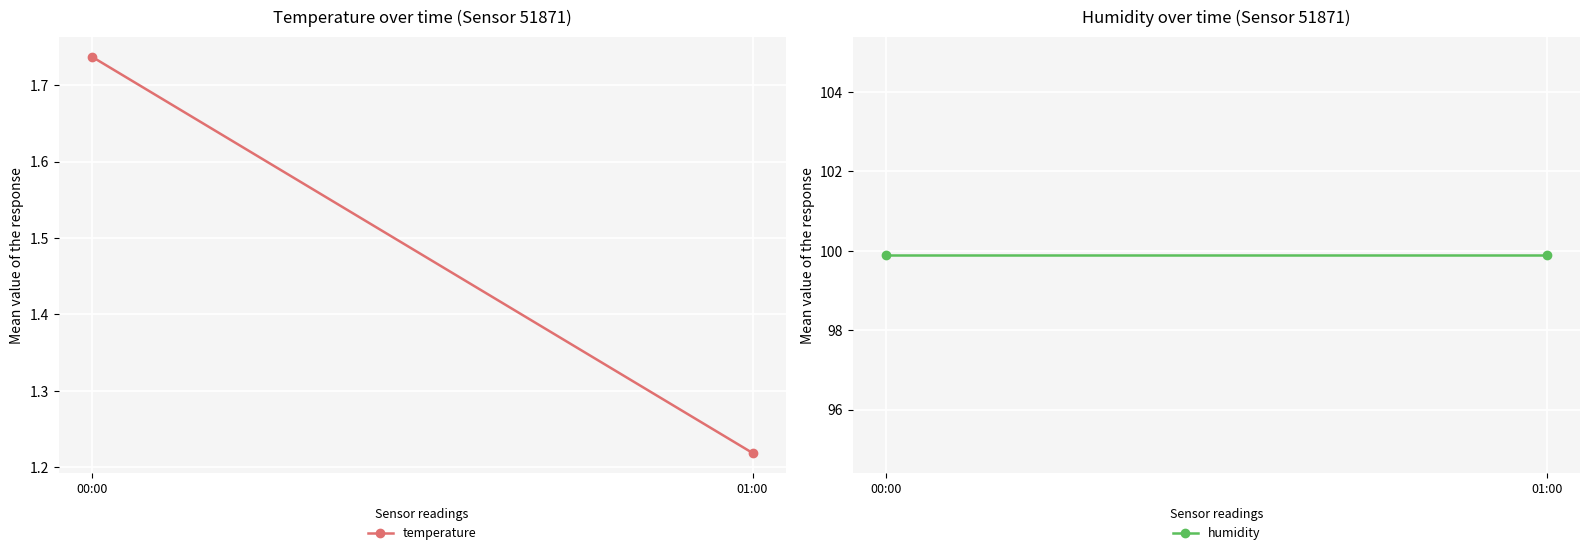

What position from the right is 00:00?

2